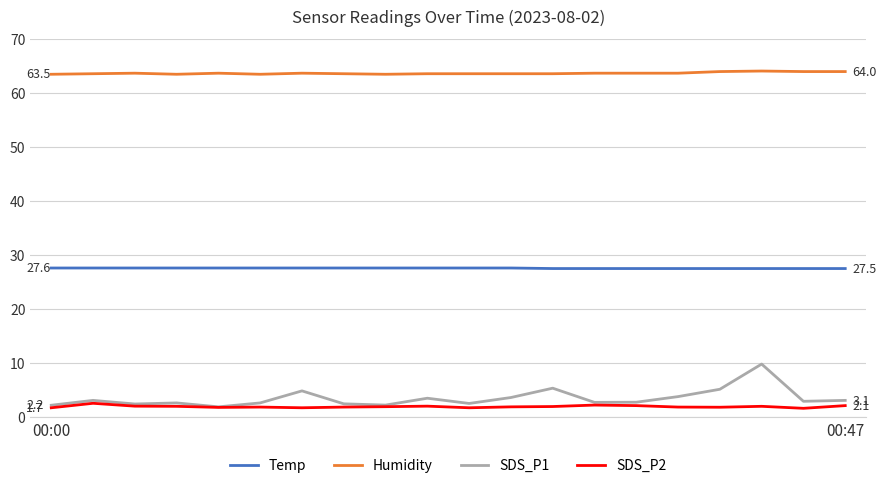

True or false: SDS_P2 and Humidity cross at least once.

False